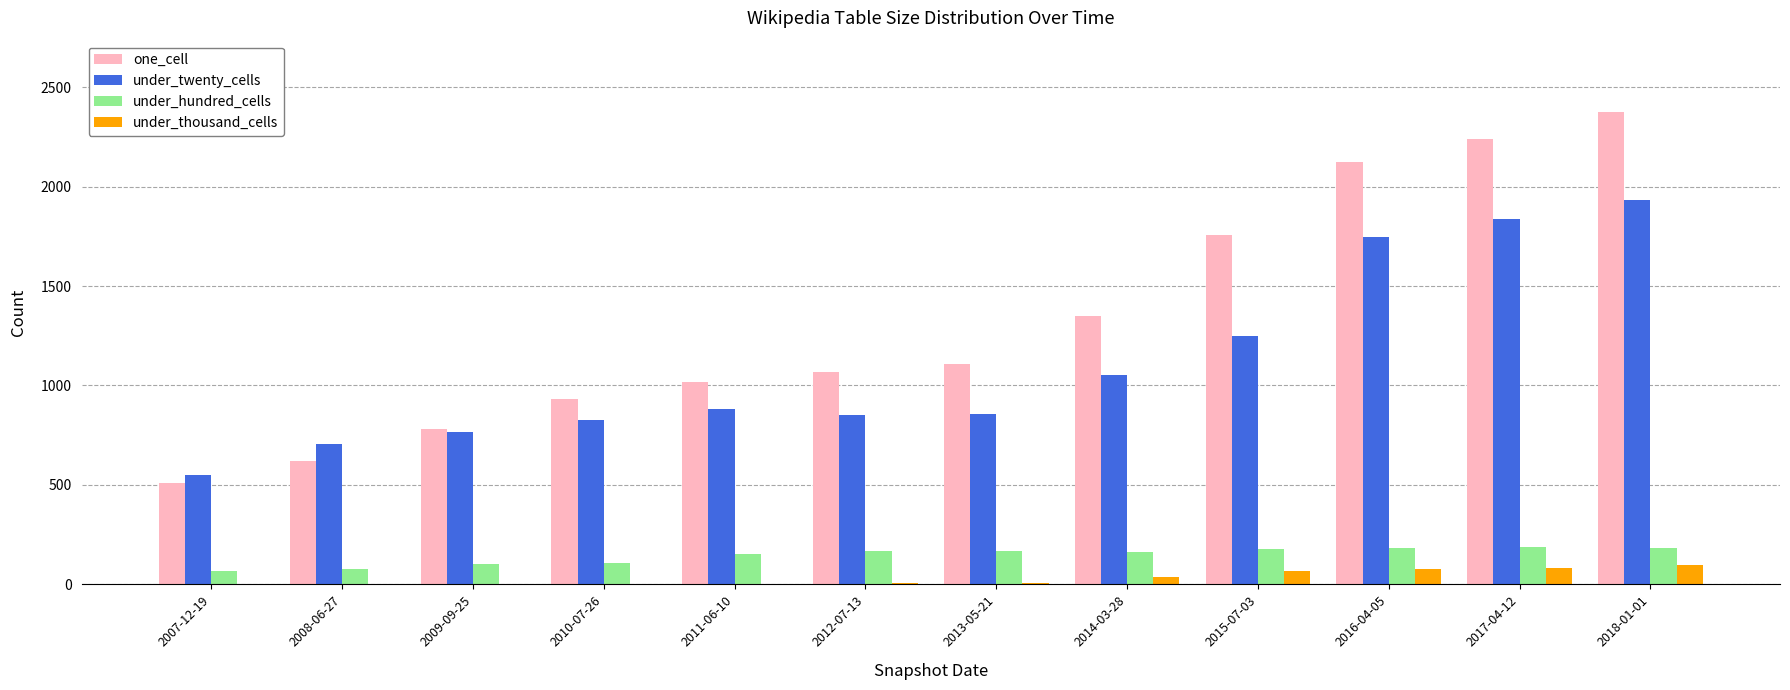

Is it true that under_twenty_cells equals 708 at 2008-06-27?

True